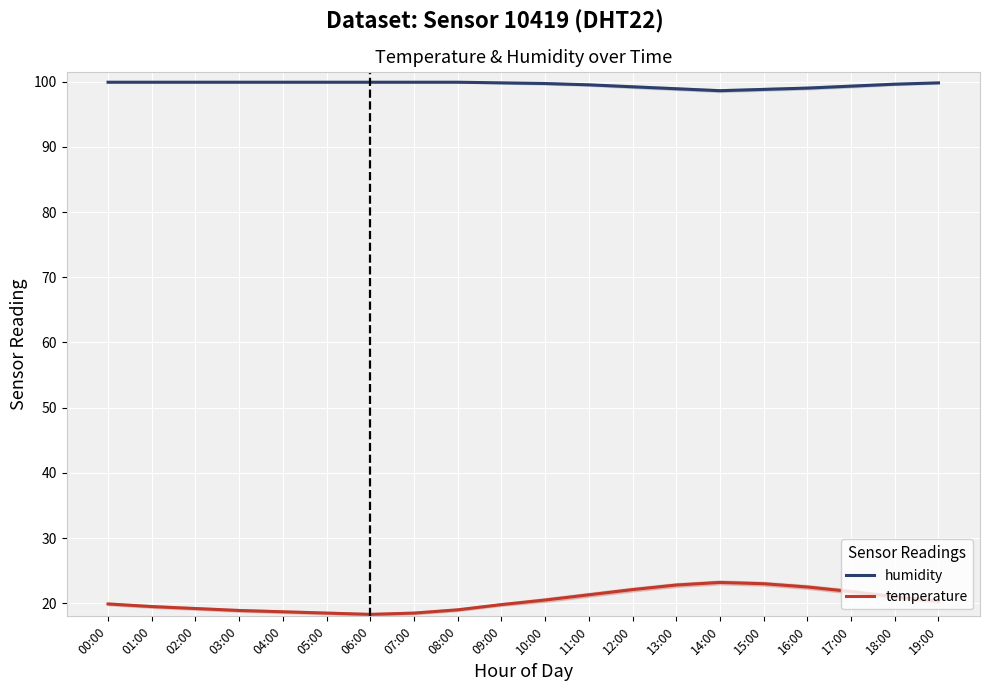

What value does the humidity series have at 19:00?

99.8